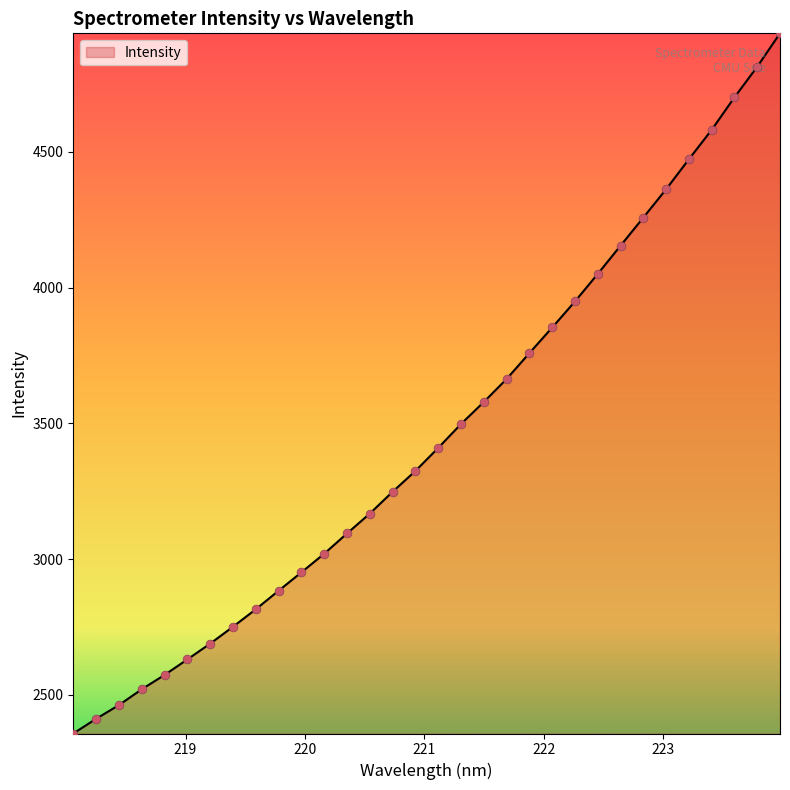

What is the minimum value shown in the chart?

2357.4